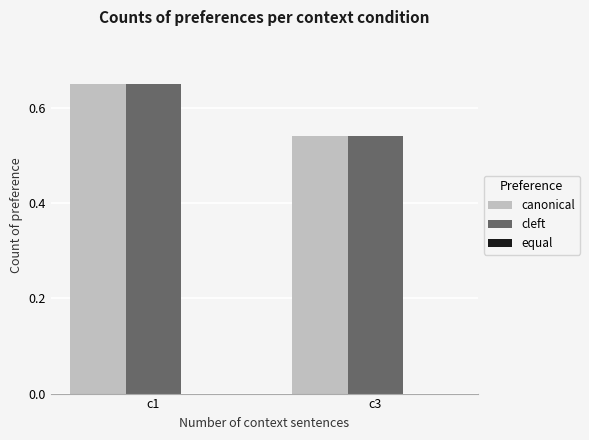

At which label does canonical reach its minimum?

c3